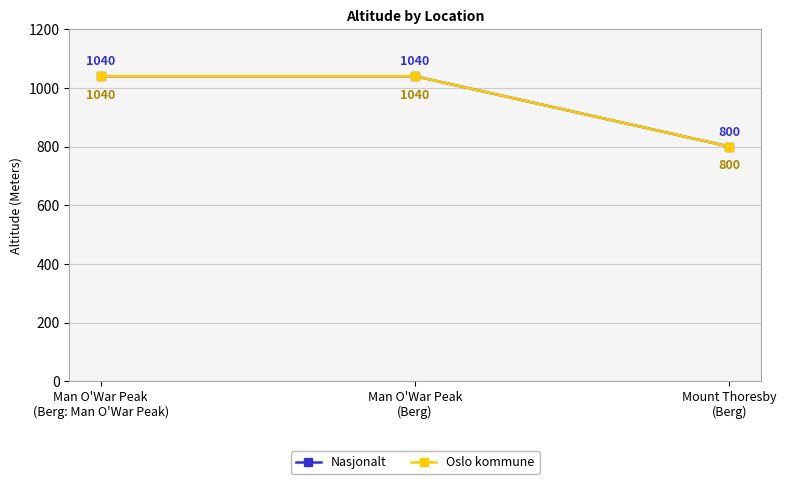

Is this an area chart (filled region under the line)?

No